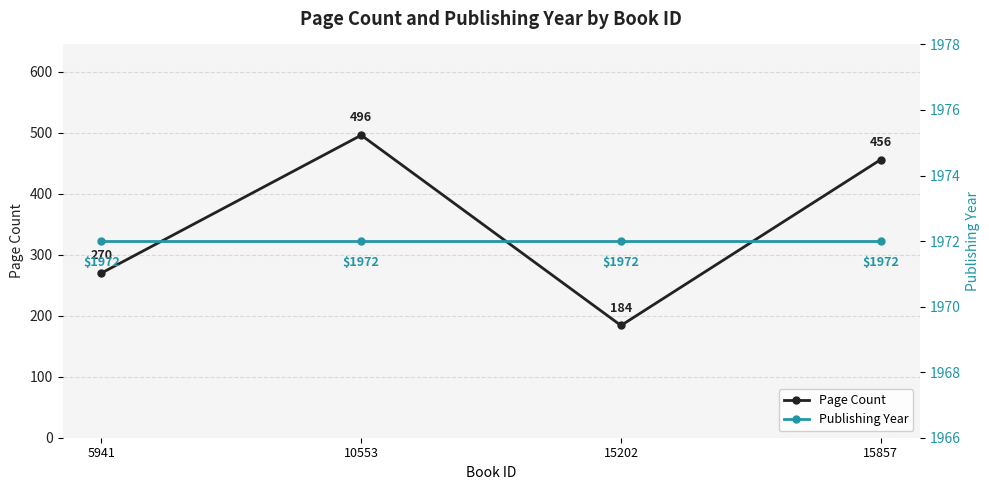

How many Page Count values are between 270 and 496?

3